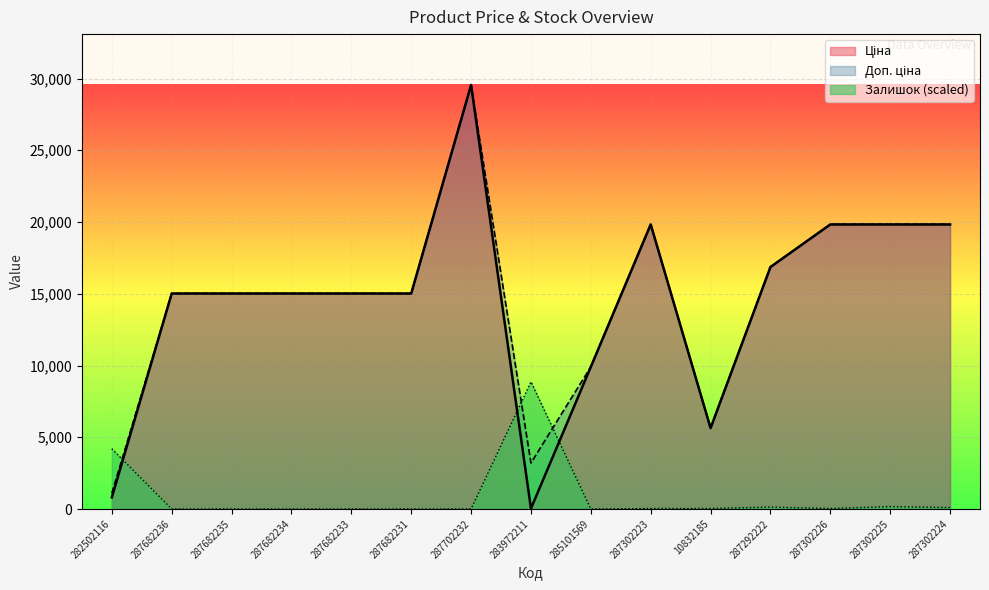

Between which two adjacent categories do Доп. ціна and Залишок first intersect?

282502116 and 287682236